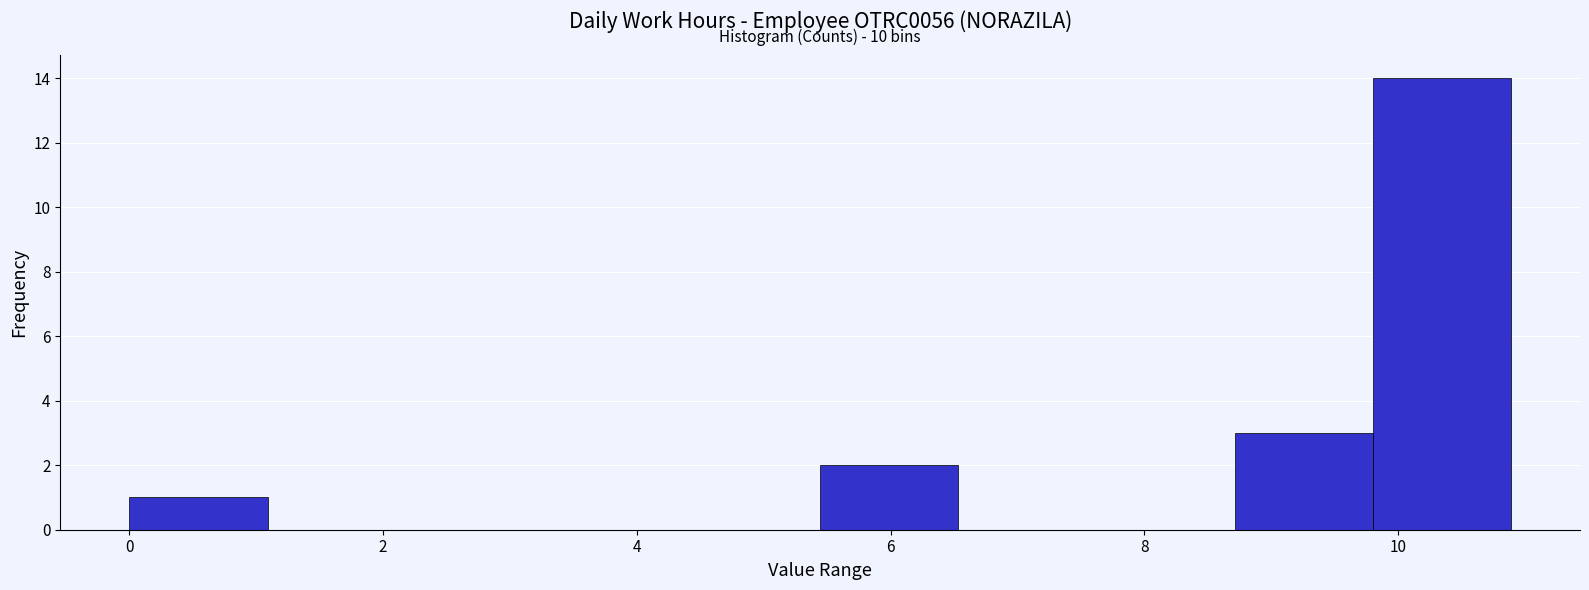

Which range on the x-axis has the tallest bar?

9.8 to 10.8